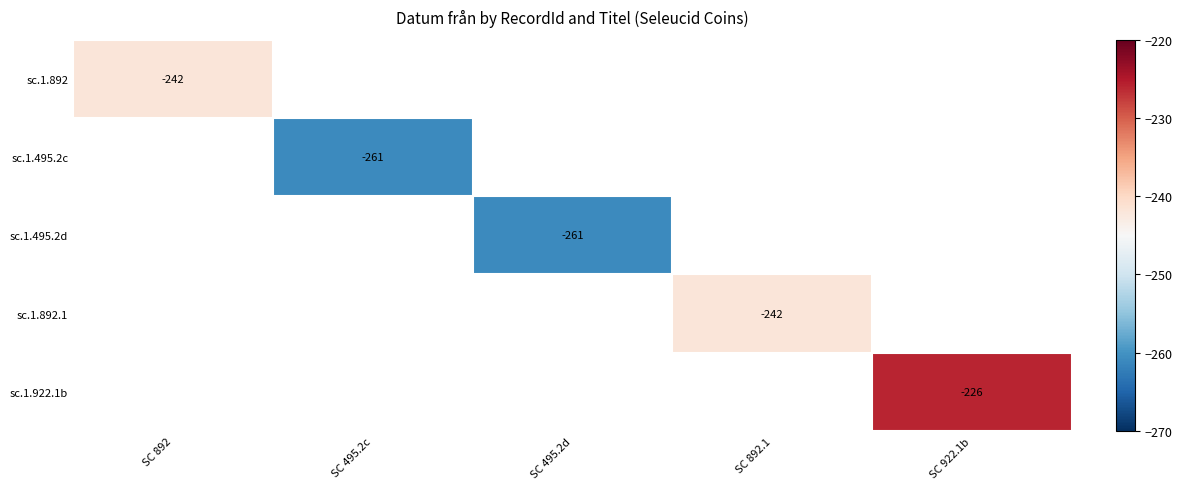

At how many categories does at least one series exceed -241?

1